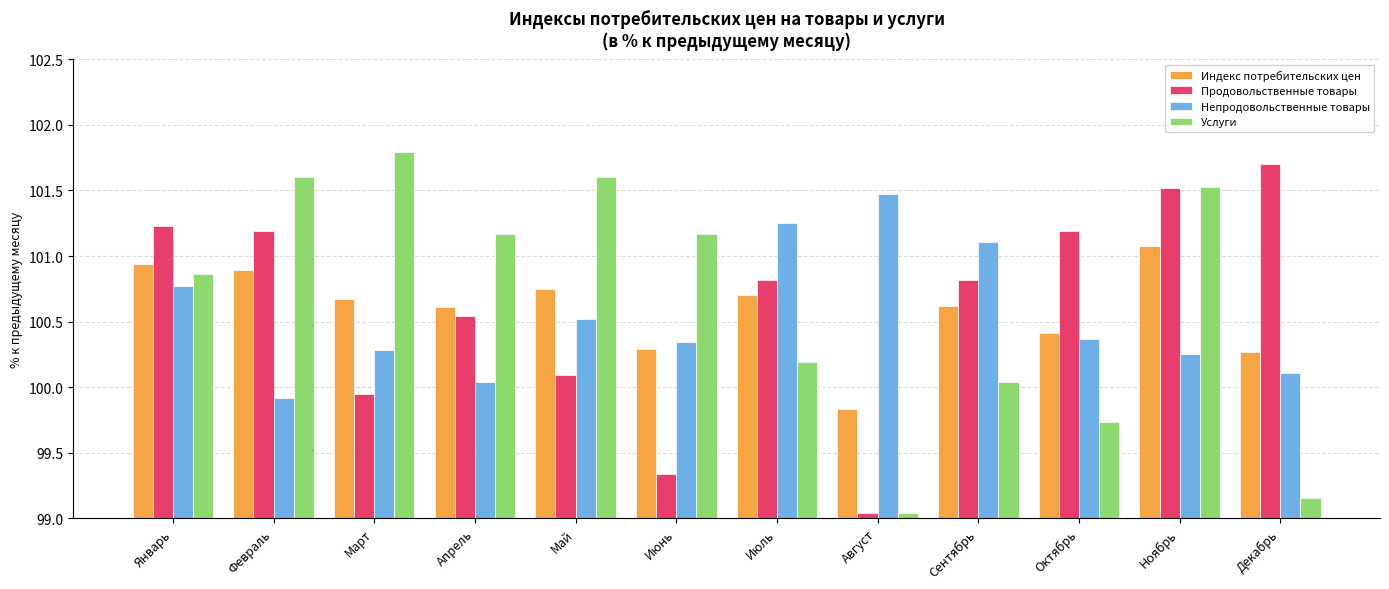

What is the greatest value displayed?

101.8